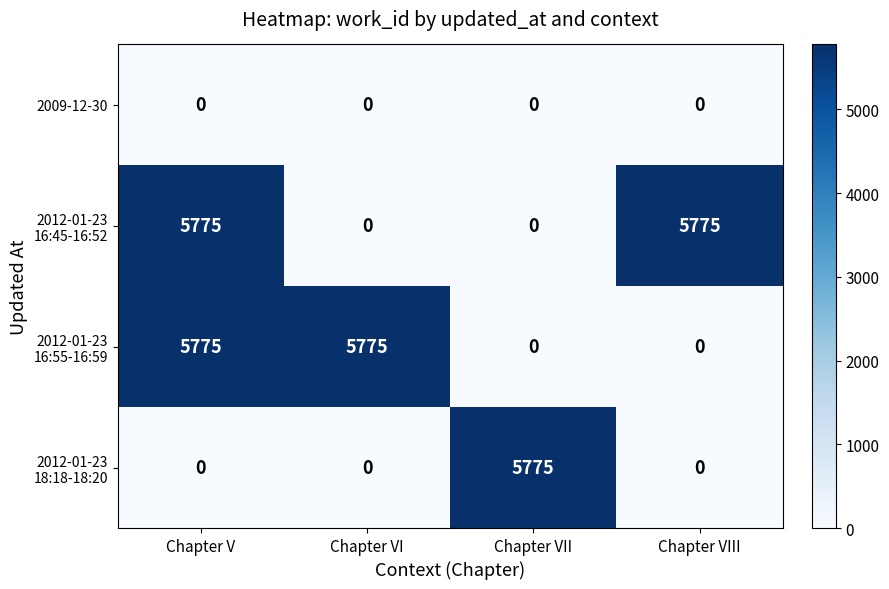

What is the maximum value shown in the chart?

5775